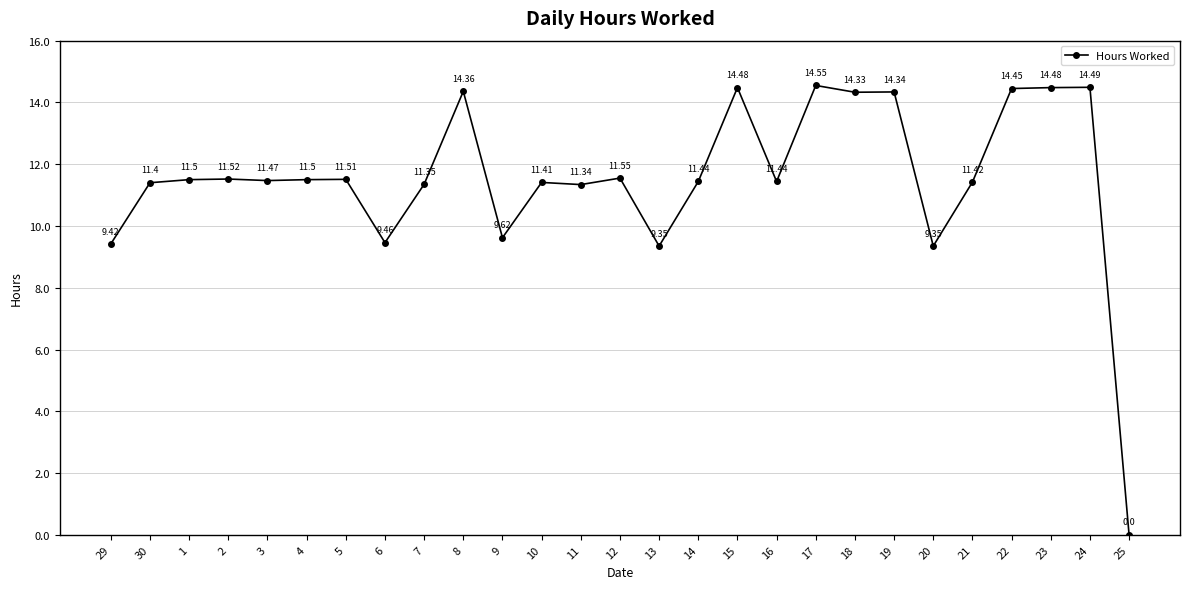

At which category does the data reach its first local peak?

2